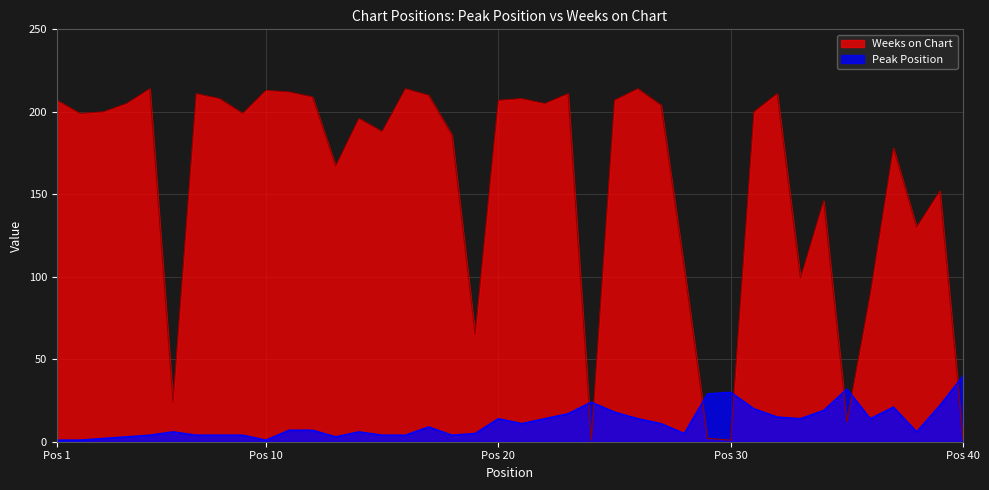

Between 15 and 34, which series saw the biggest shift?

Weeks on Chart